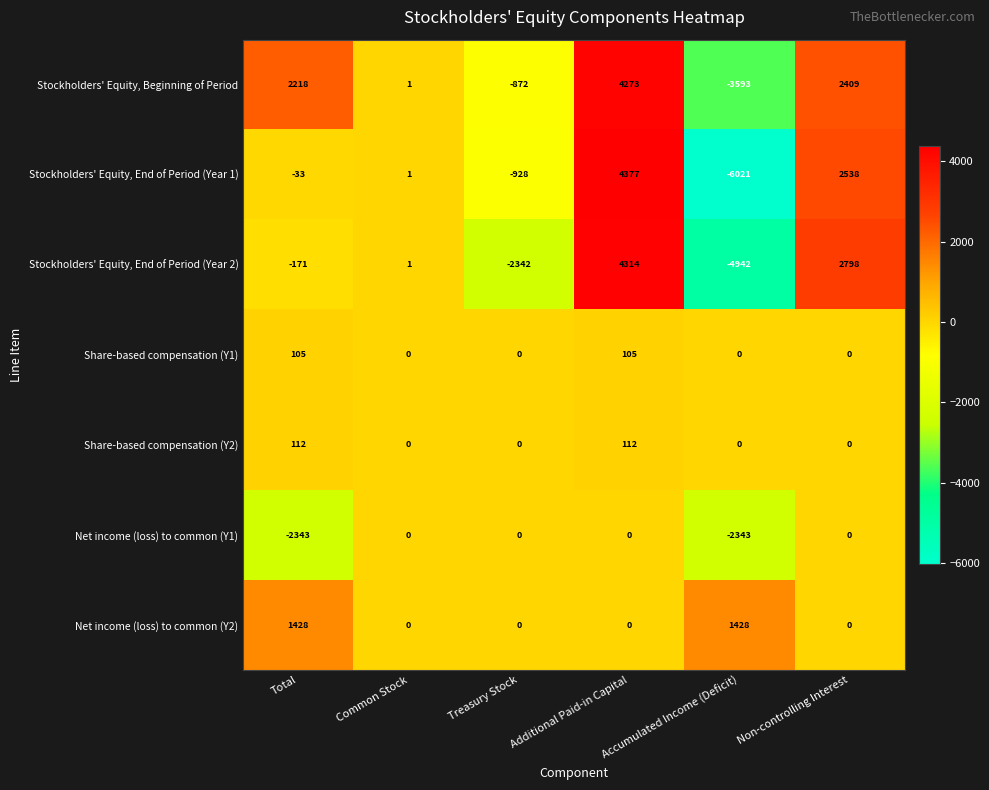

True or false: Net income (loss) to common (Y1) has a value of -1448 at Common Stock.

False